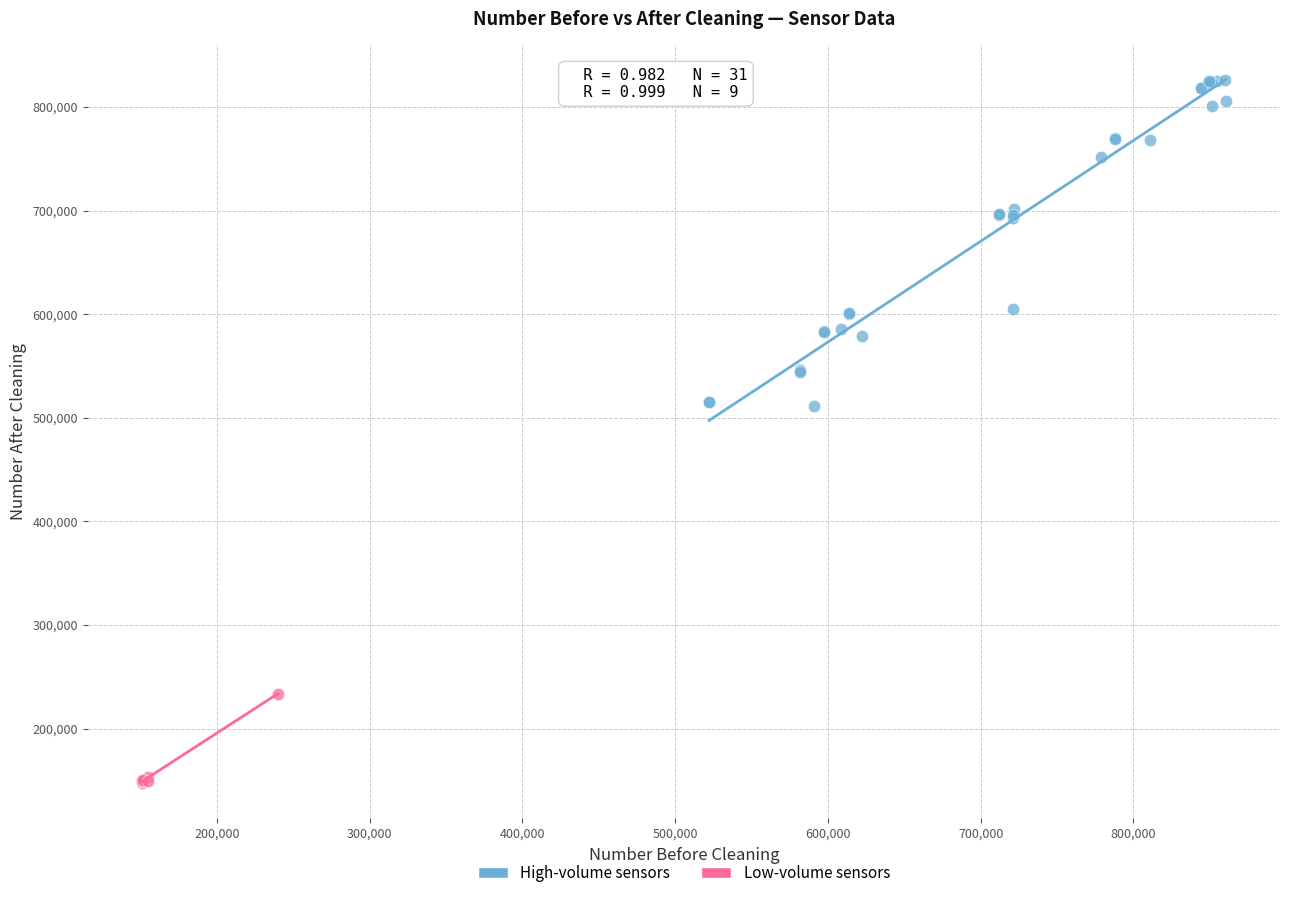

Which series contains the highest Y value?

High-volume sensors